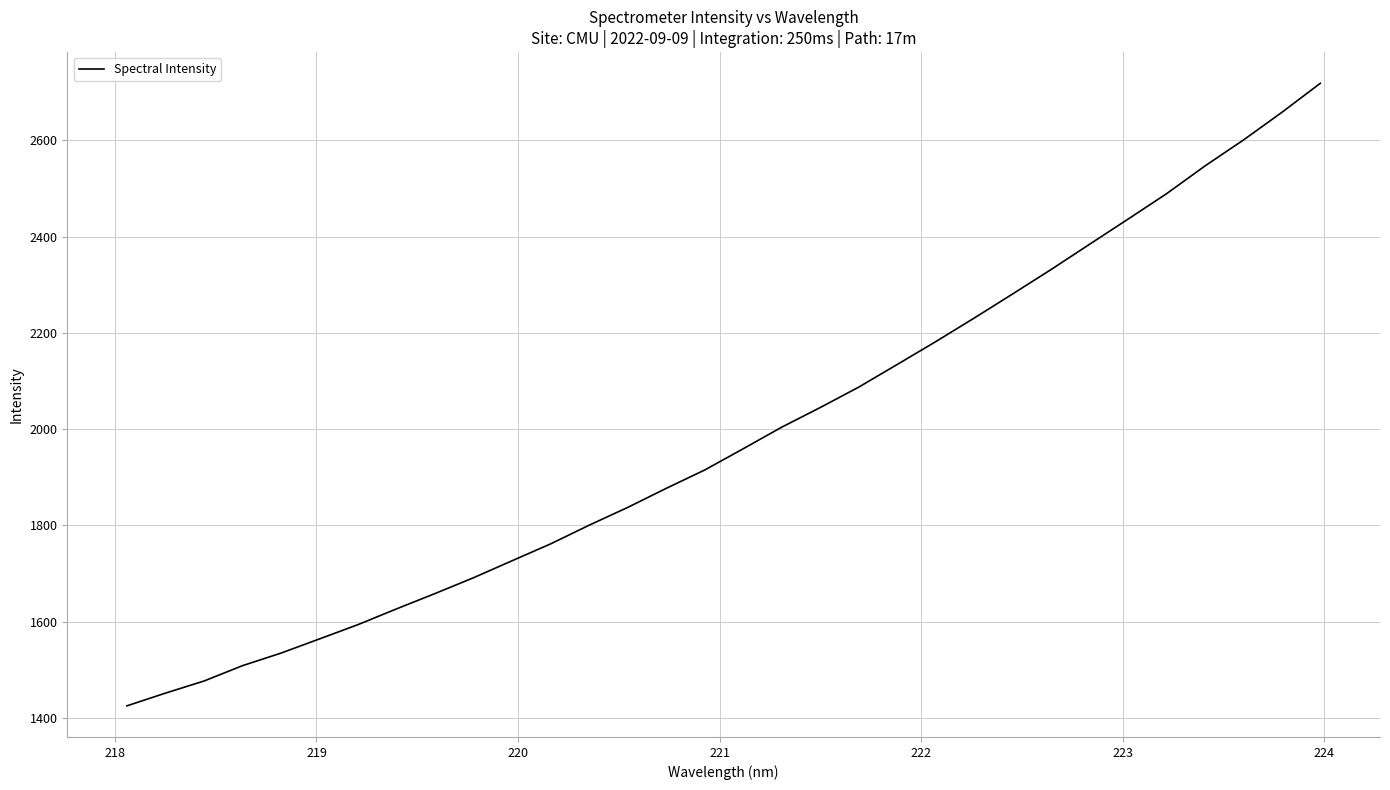

What is the smallest value displayed?

1425.4